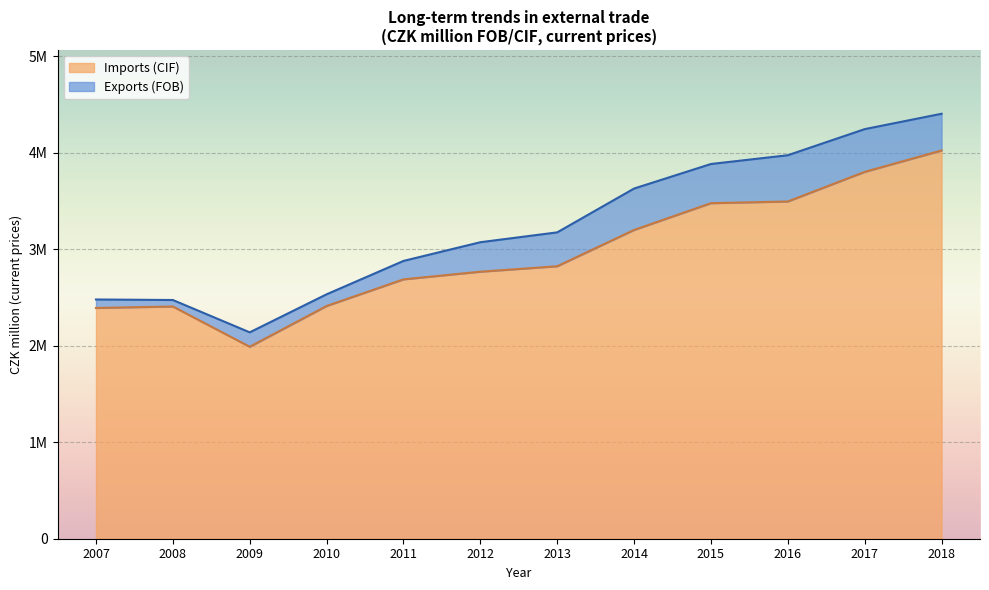

Does the chart display data point markers on the line(s)?

No